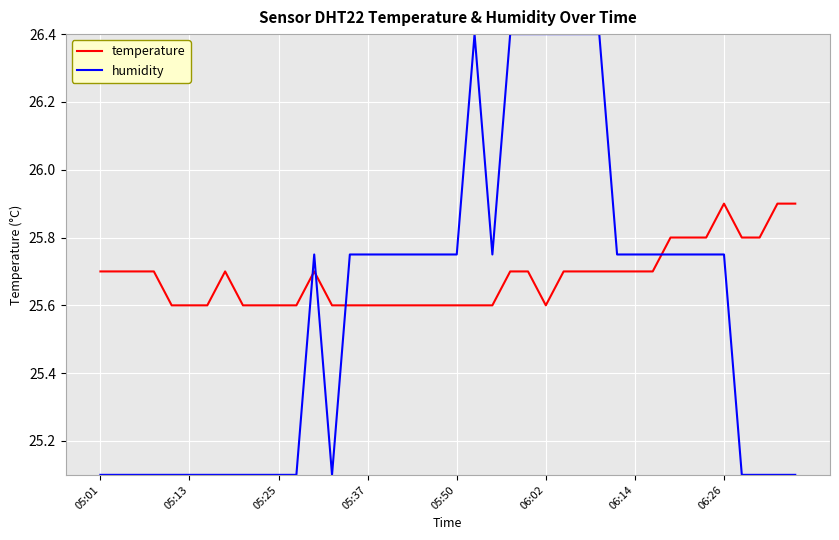

Which series has the largest total across all categories?

temperature